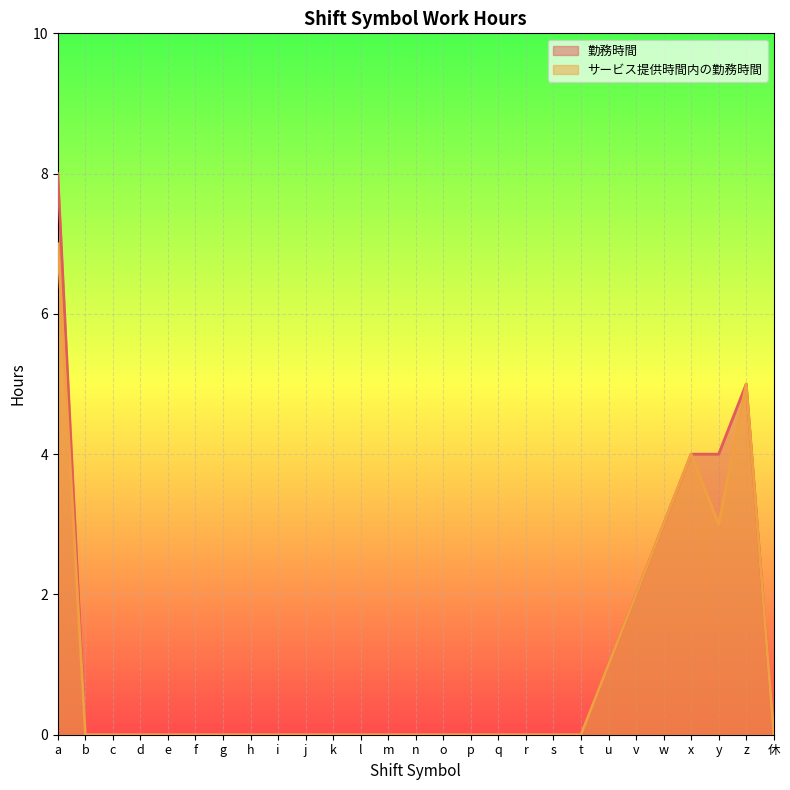

Is the value of 勤務時間 at e greater than the value of サービス提供時間内の勤務時間 at q?

No